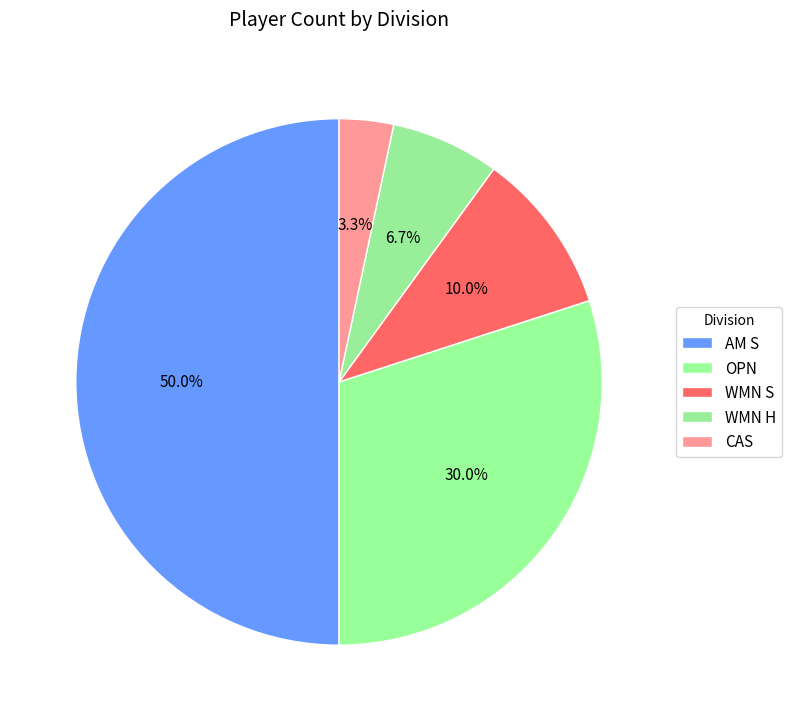

Is there any slice that represents more than half of the pie?

No